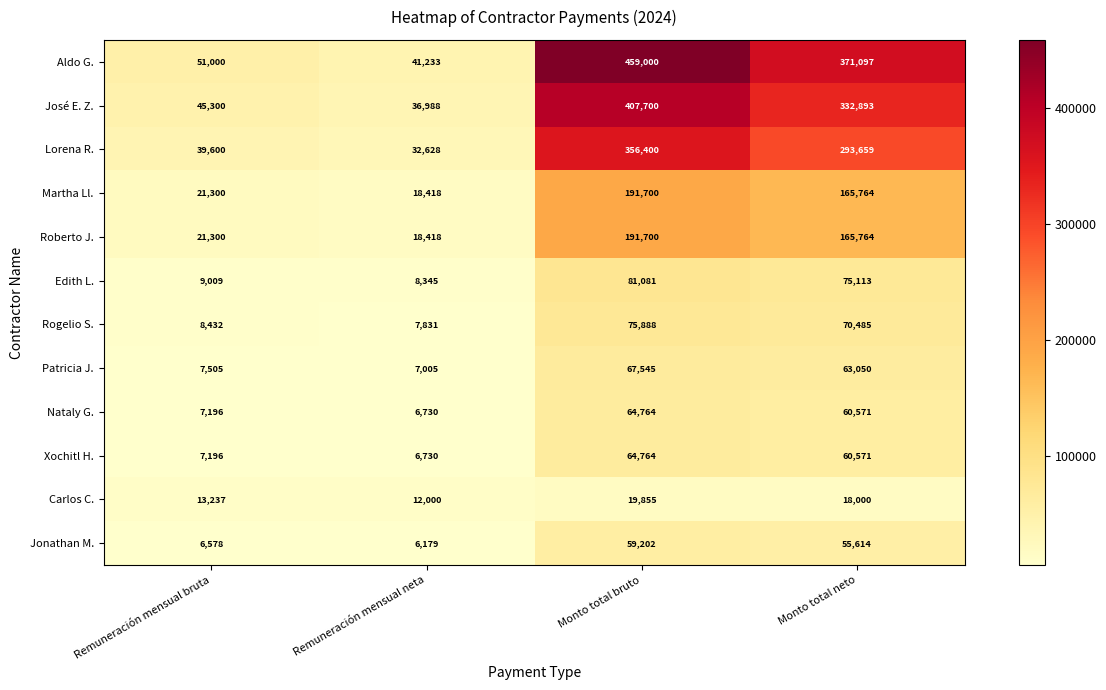

Is it true that Jonathan M. equals 103032 at Monto total bruto?

False